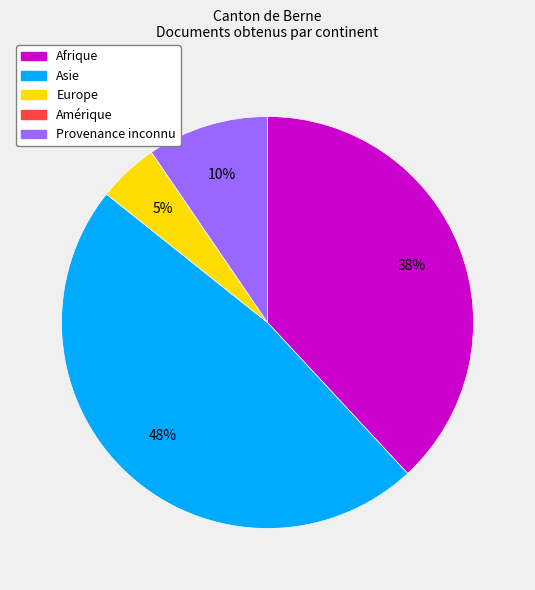

Which category has the biggest portion of the pie?

Asie